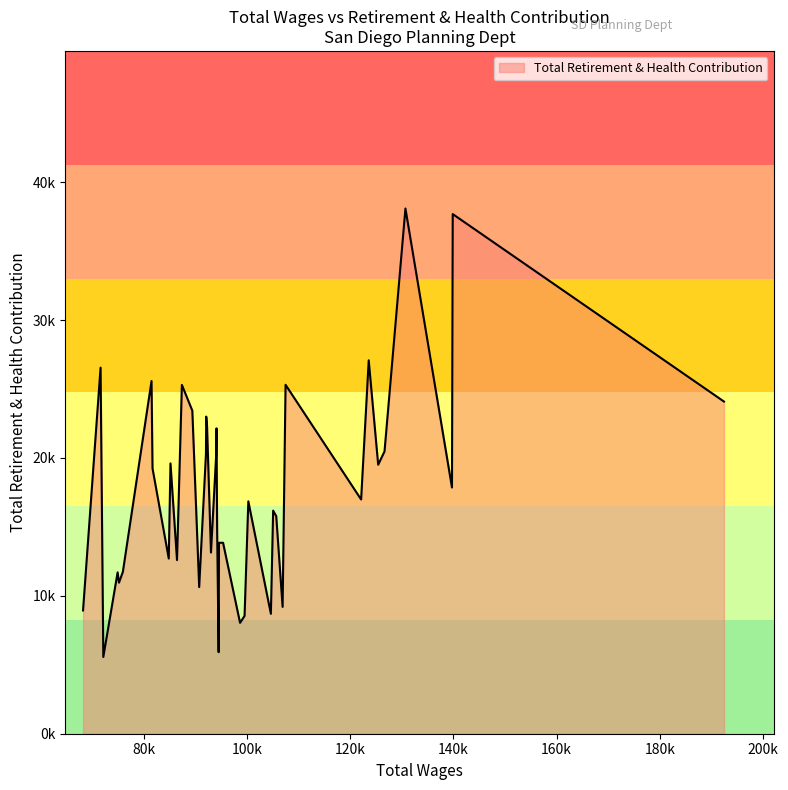

Rank the categories by value from highest to lowest.

3, 1, 6, 38, 33, 8, 28, 0, 27, 24, 23, 20, 4, 25, 21, 30, 5, 32, 2, 7, 13, 11, 10, 19, 17, 16, 22, 31, 29, 34, 36, 35, 26, 9, 39, 12, 14, 15, 18, 37